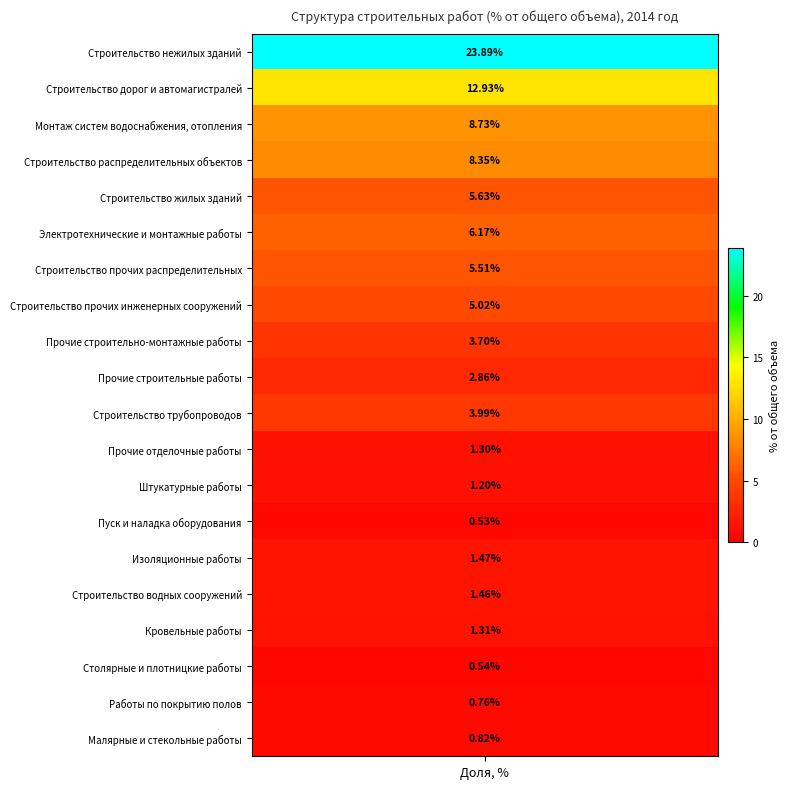

List the labels in order of value, smallest first.

Пуск и наладка оборудования, Столярные и плотницкие работы, Работы по покрытию полов, Малярные и стекольные работы, Штукатурные работы, Прочие отделочные работы, Кровельные работы, Строительство водных сооружений, Изоляционные работы, Прочие строительные работы, Прочие строительно-монтажные работы, Строительство трубопроводов, Строительство прочих инженерных сооружений, Строительство прочих распределительных, Строительство жилых зданий, Электротехнические и монтажные работы, Строительство распределительных объектов, Монтаж систем водоснабжения, отопления, Строительство дорог и автомагистралей, Строительство нежилых зданий